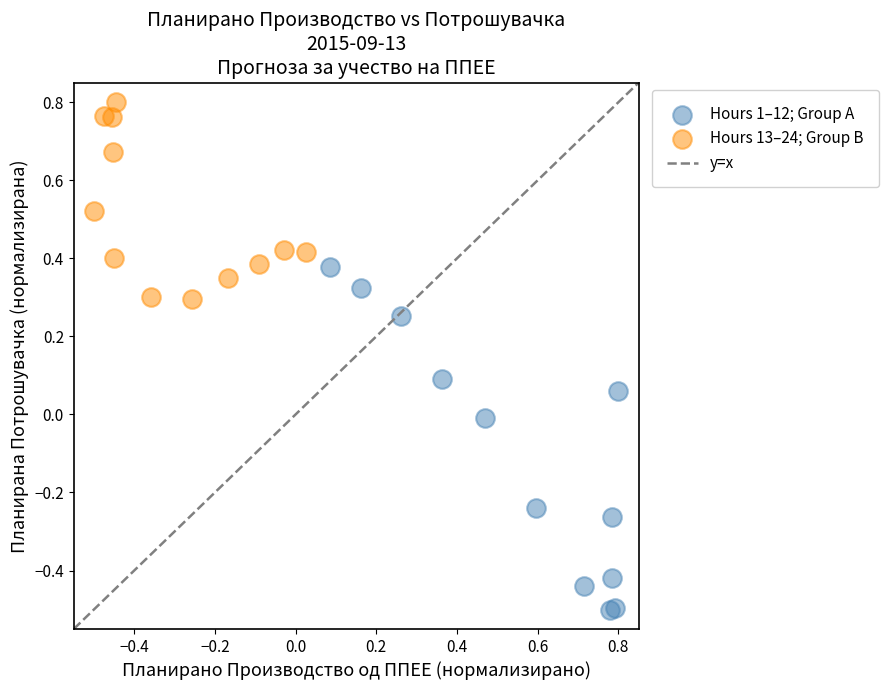

Which series contains the highest Y value?

Hours 13–24; Group B